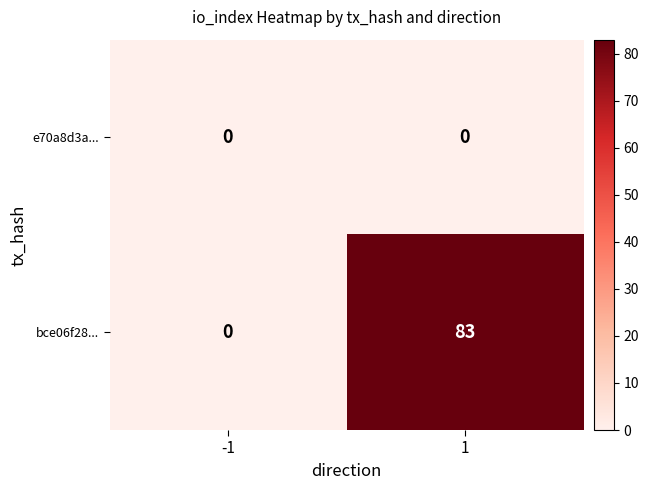

What is the difference between the maximum and minimum values in the bce06f28... series?

83